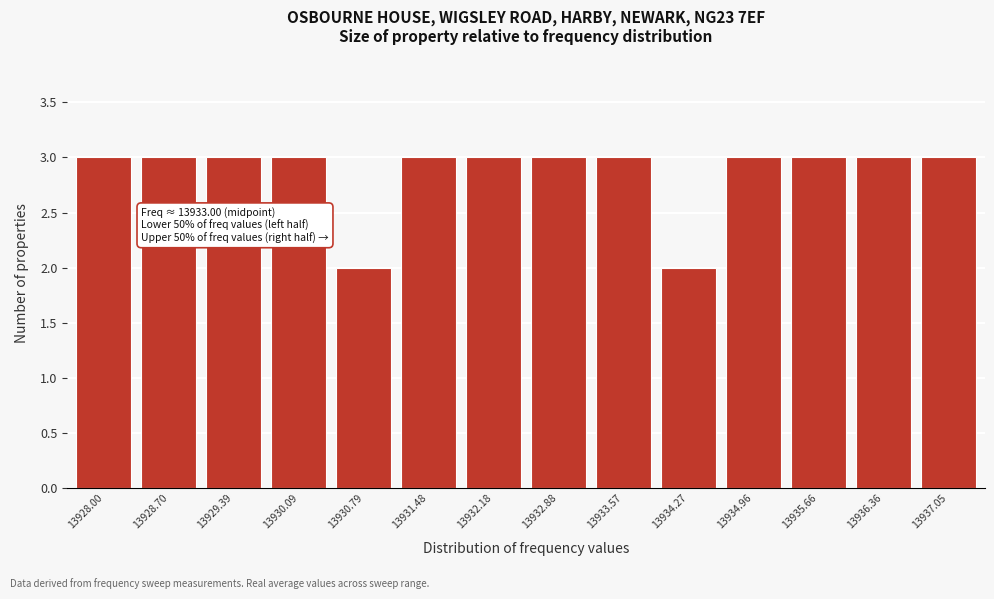

Reading left to right, list all the values displayed in this chart.

3	3	3	3	2	3	3	3	3	2	3	3	3	3